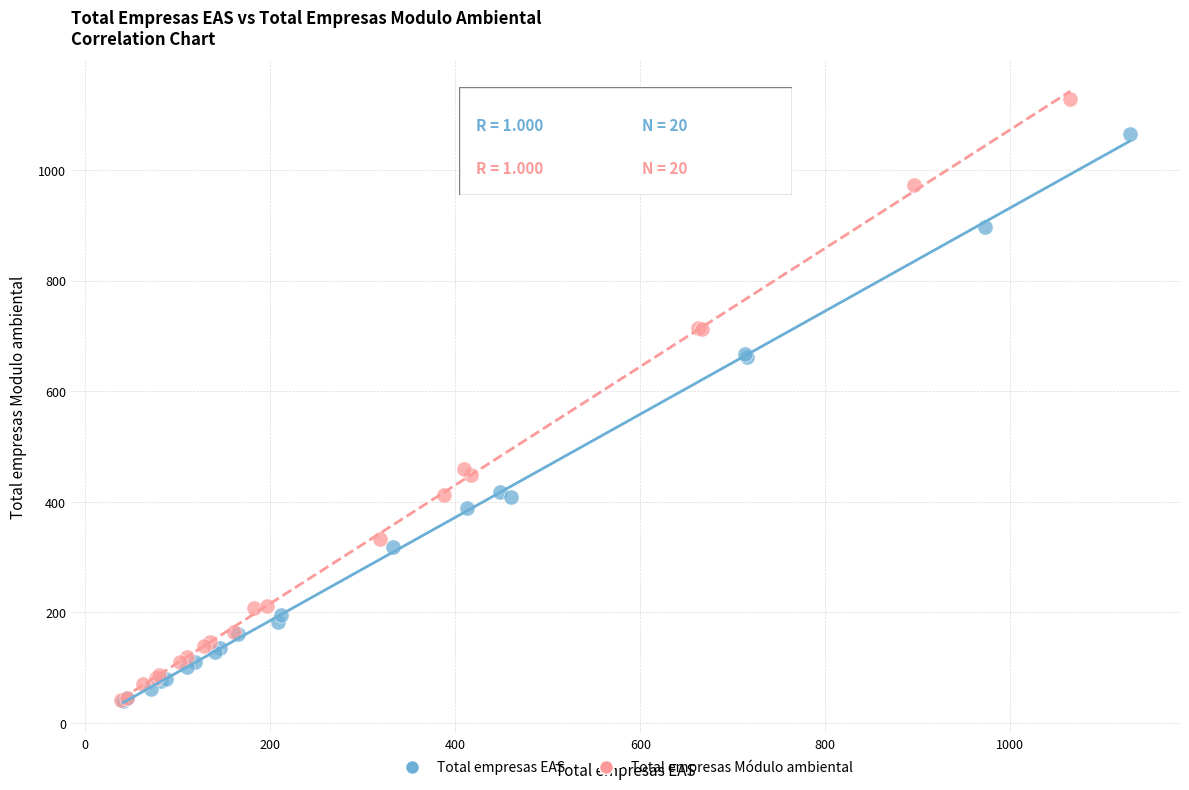

Which series contains the highest Y value?

Total empresas Módulo ambiental